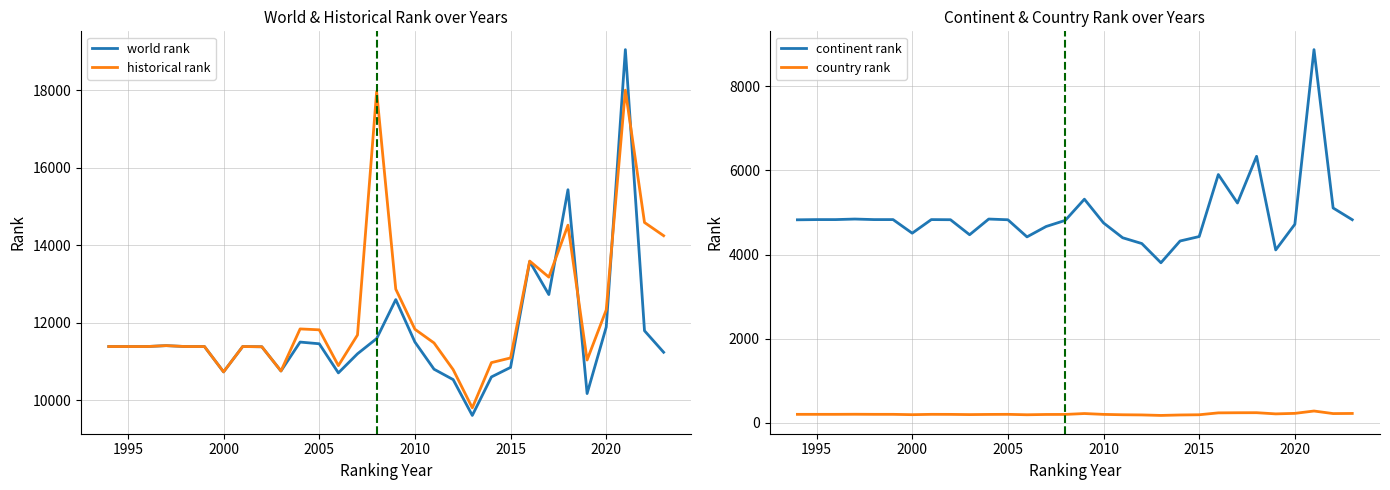

List the series in order of their peak value, lowest first.

country rank, continent rank, historical rank, world rank